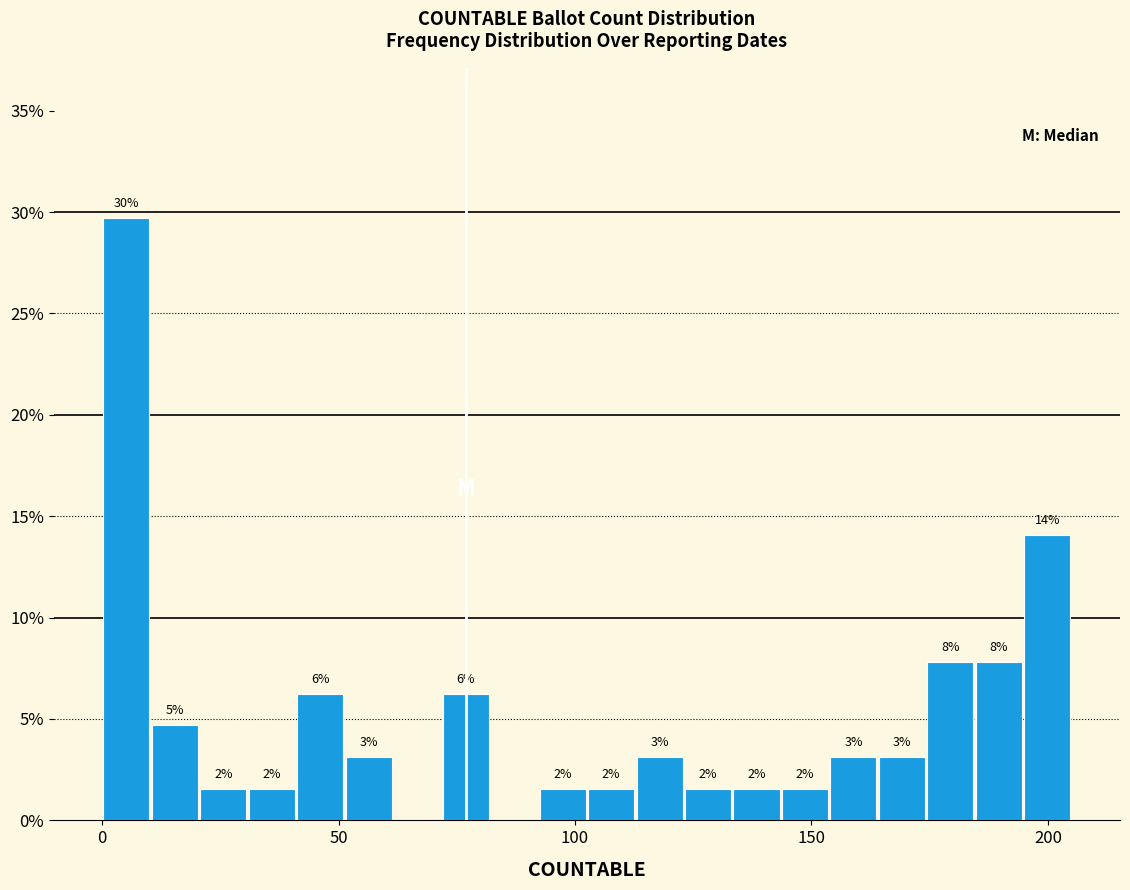

Around what value on the x-axis is the tallest bar? Give the approximate position of its centre, as read against the axis.

5